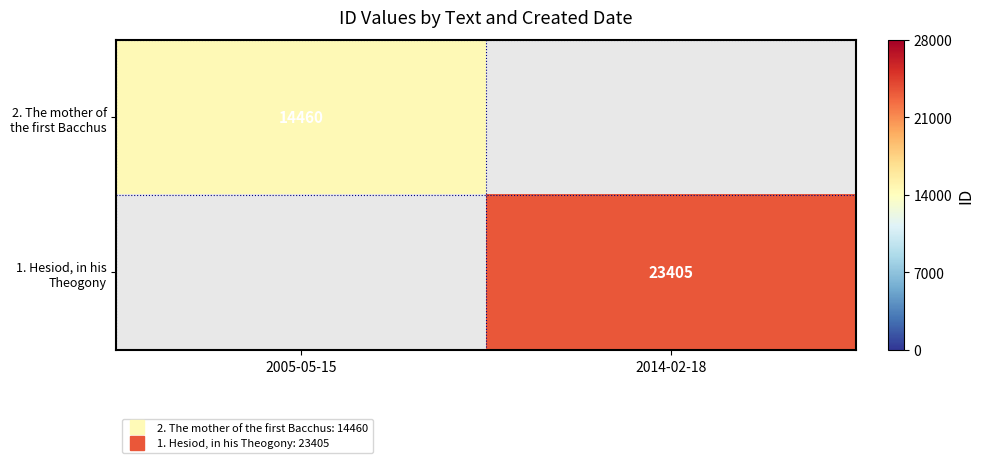

List the labels in order of 2. The mother of the first Bacchus value, largest first.

2005-05-15, 2014-02-18